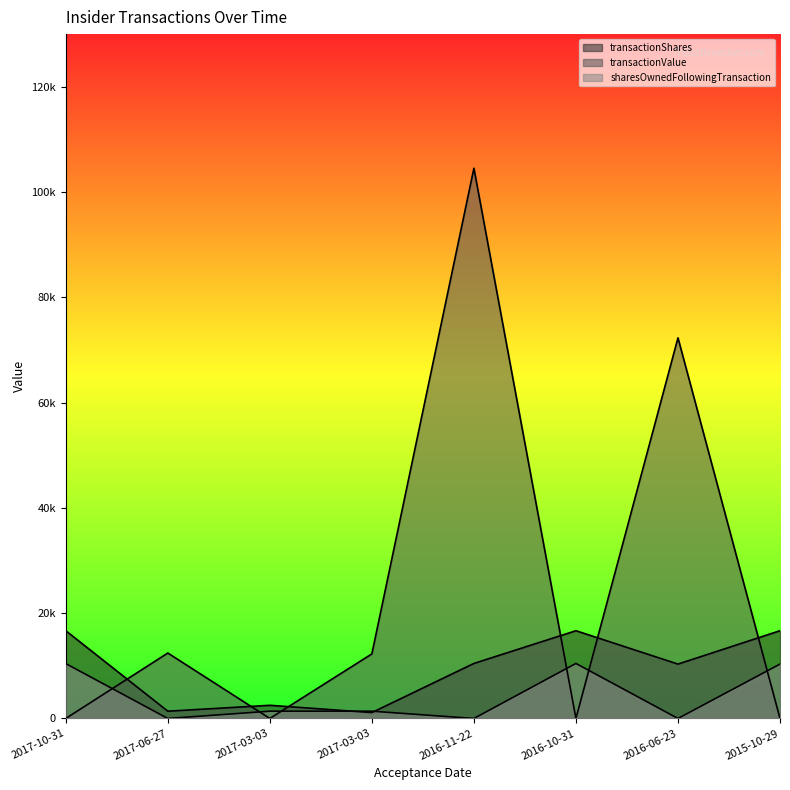

What is the label of the 2nd point from the right?

2016-06-23